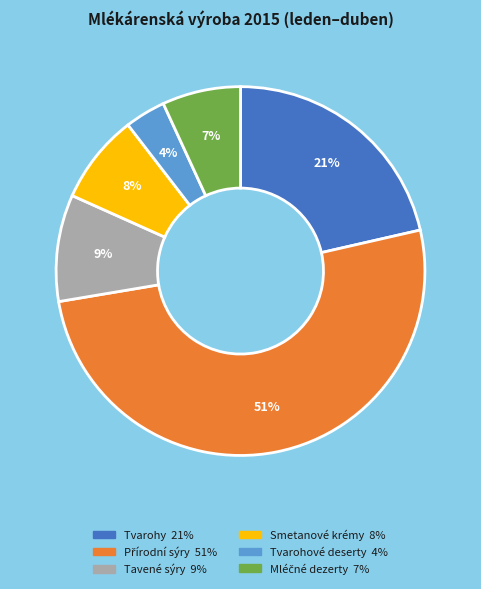

To the nearest percent, what is the difference between the largest and smallest slice percentages?

47%